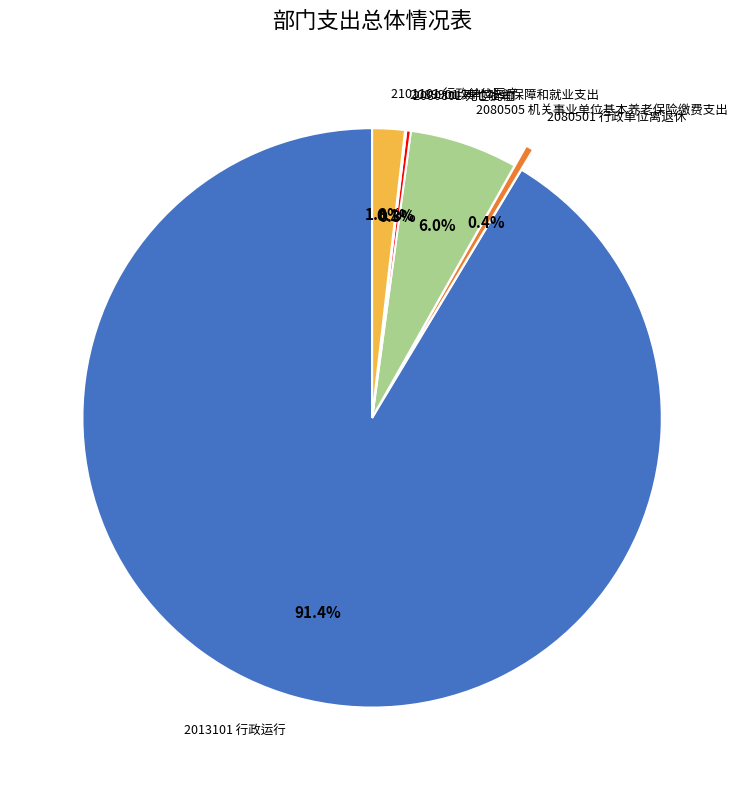

Does 2101101 行政单位医疗 account for over 50% of the chart?

No